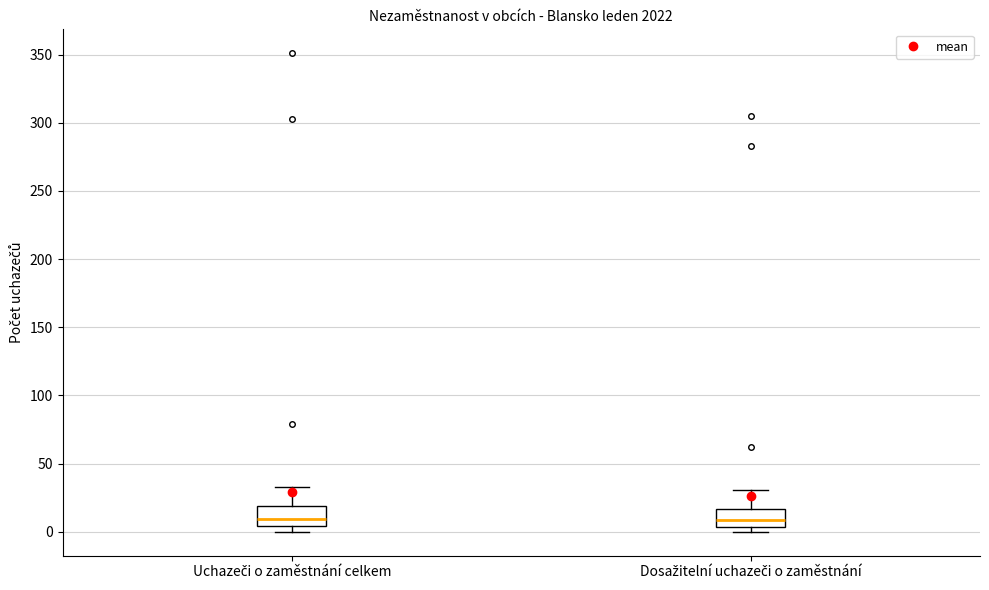

Reading left to right, read every box against the y-axis: the position of its median line, the range the box covers, and the ends of its whiskers. The values are not printed on the chart, so give them approximately, as read against the axis.

Uchazeči o zaměstnání celkem: median 10, box 5 to 20, whiskers 0 to 35
Dosažitelní uchazeči o zaměstnání: median 10, box 5 to 15, whiskers 0 to 30